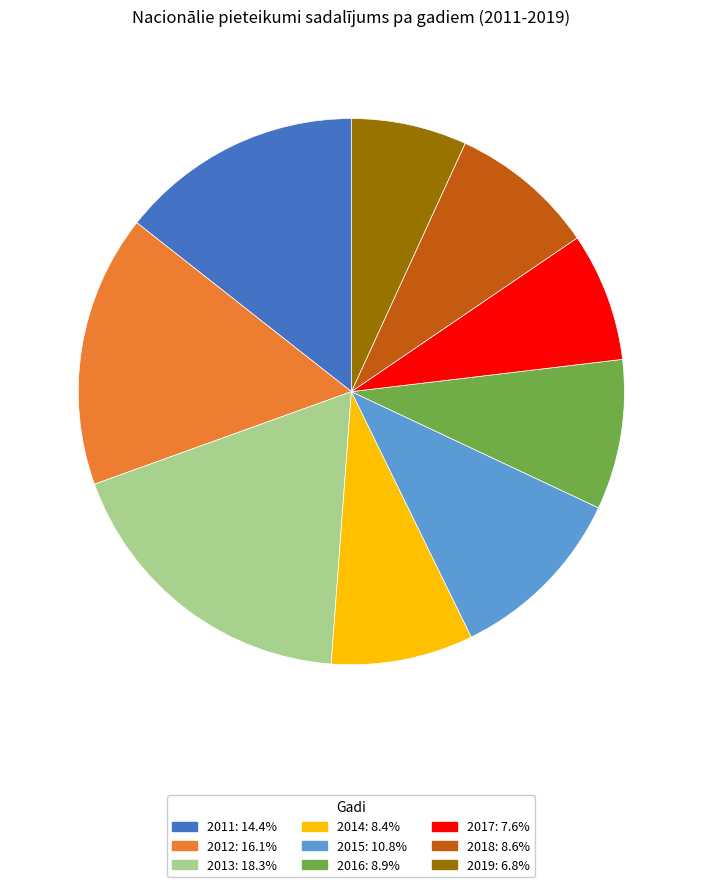

Does 2016 account for over 50% of the chart?

No